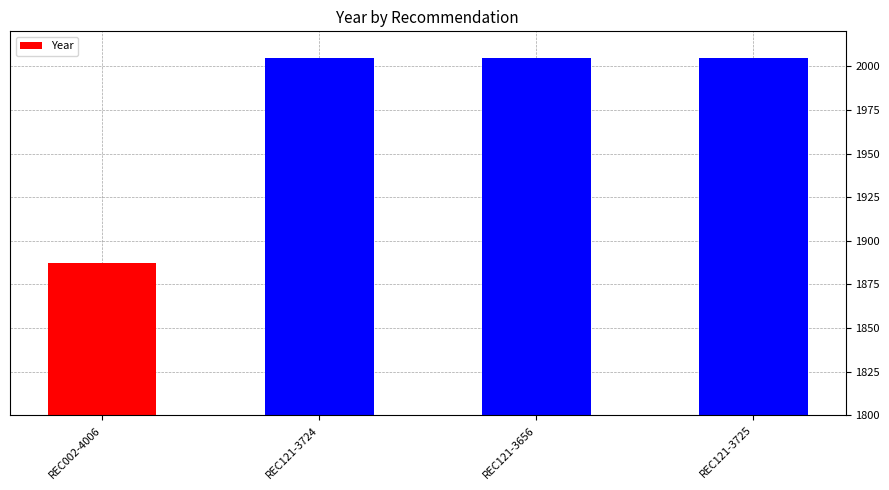

What is the average value?

1976